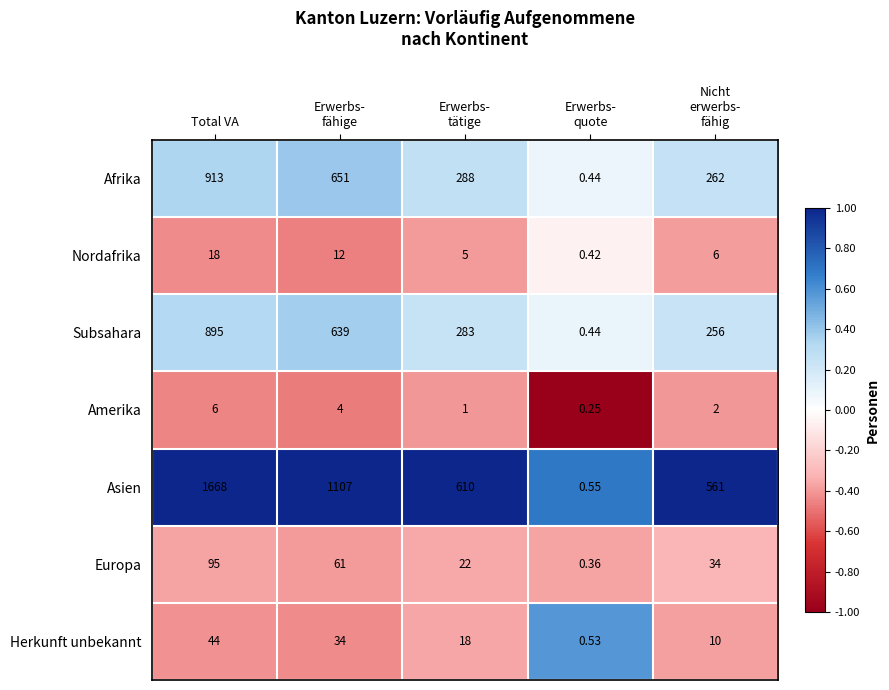

List the series in order of their peak value, lowest first.

Amerika, Nordafrika, Herkunft unbekannt, Europa, Subsahara, Afrika, Asien